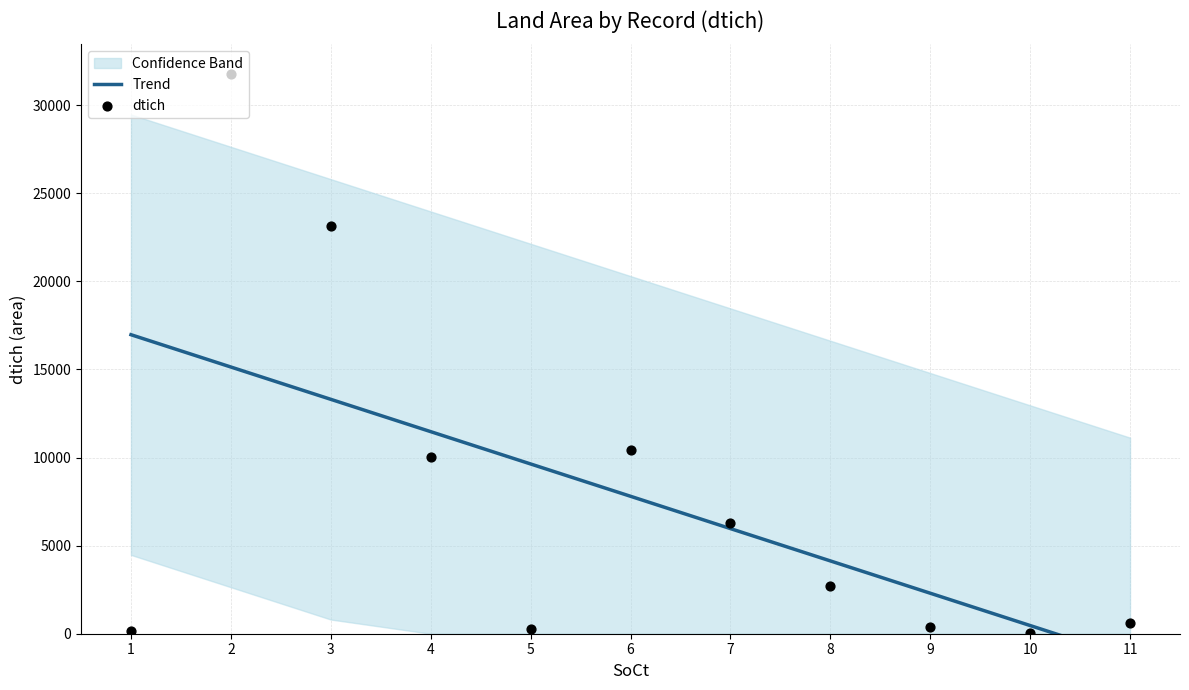

At how many categories does at least one series exceed 2686?

8